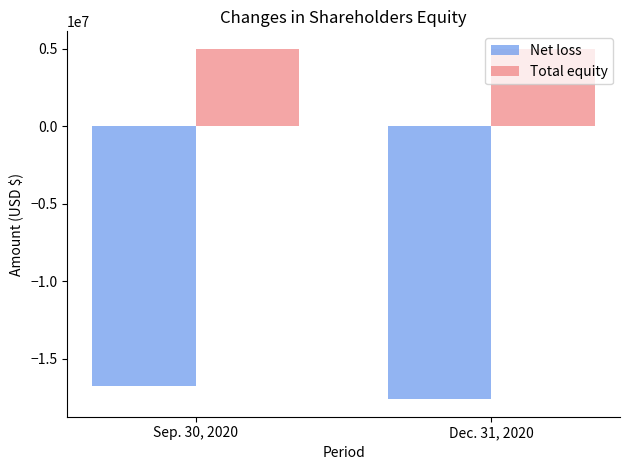

Does the chart contain any negative values?

Yes